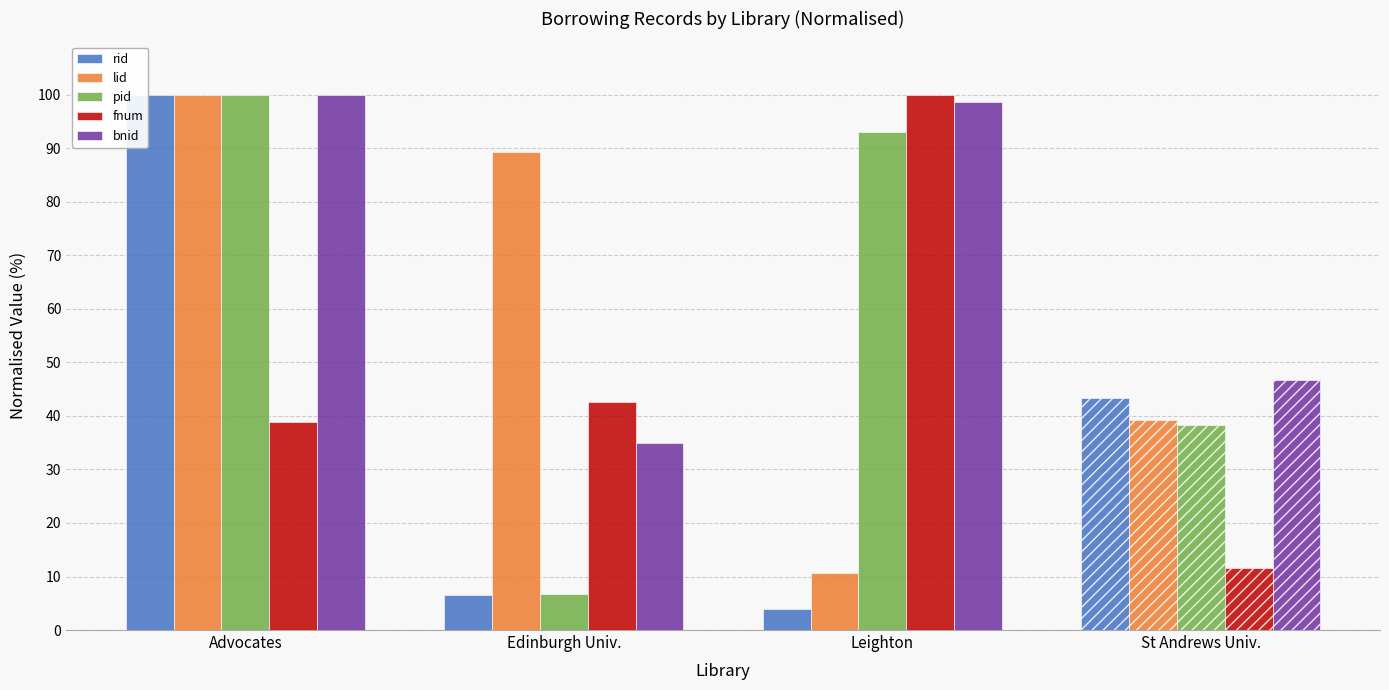

Count the number of data series in this chart.

5